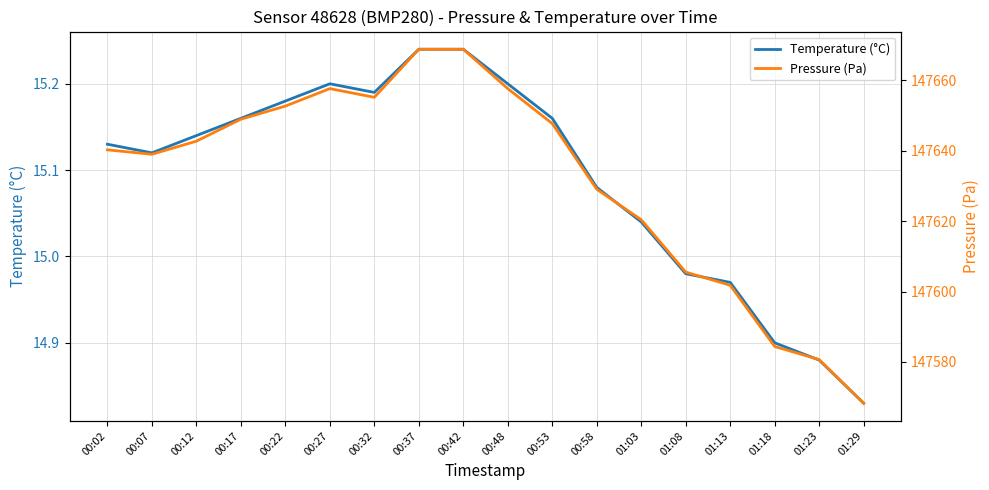

Between 00:58 and 01:18, which is larger?

00:58